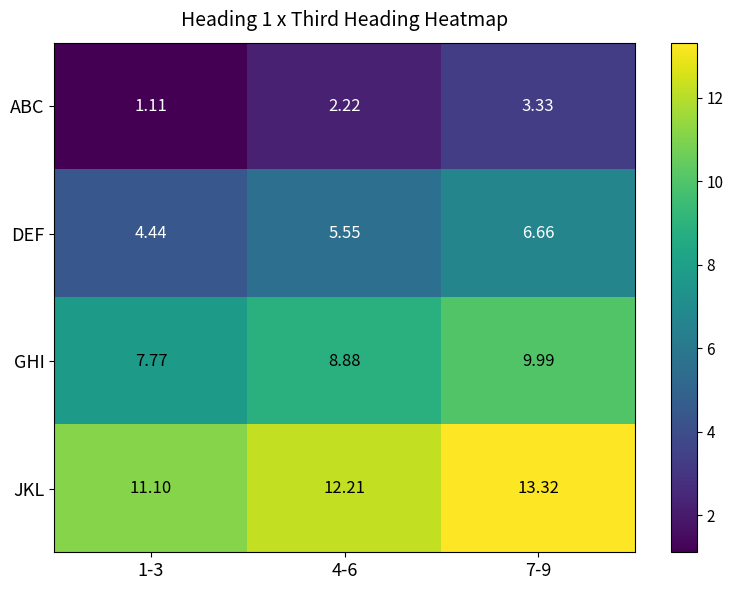

Rank the series by their average value, from lowest to highest.

ABC, DEF, GHI, JKL